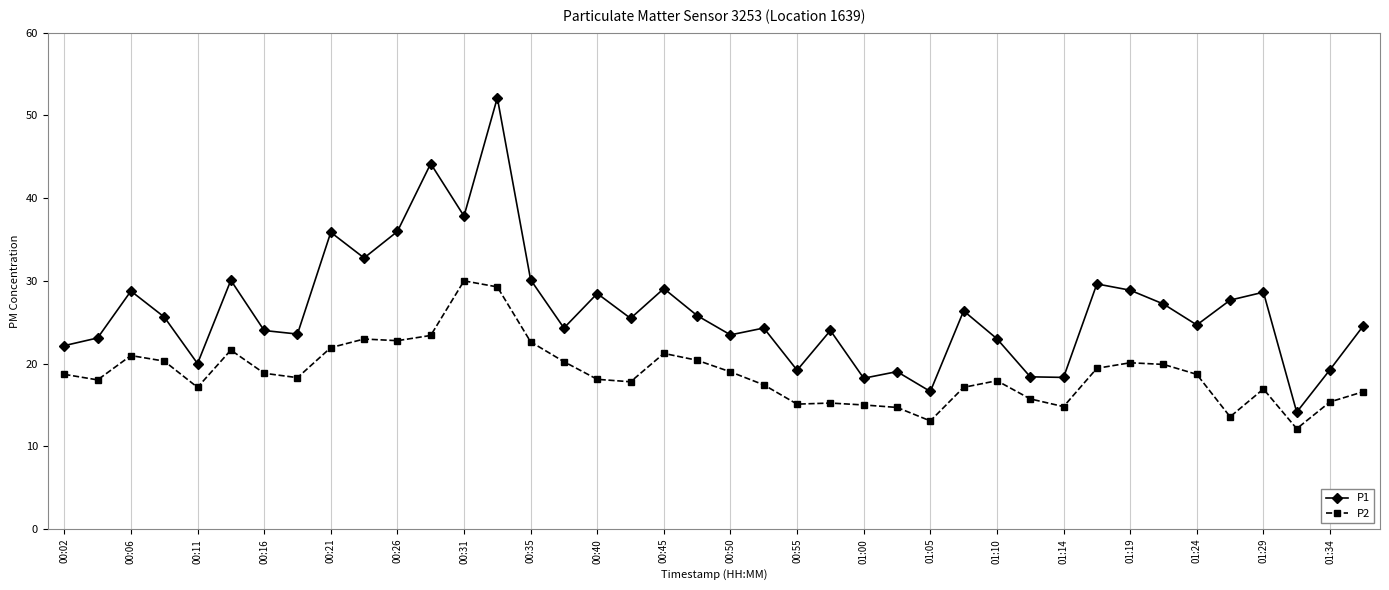

What is the greatest value displayed?

52.1